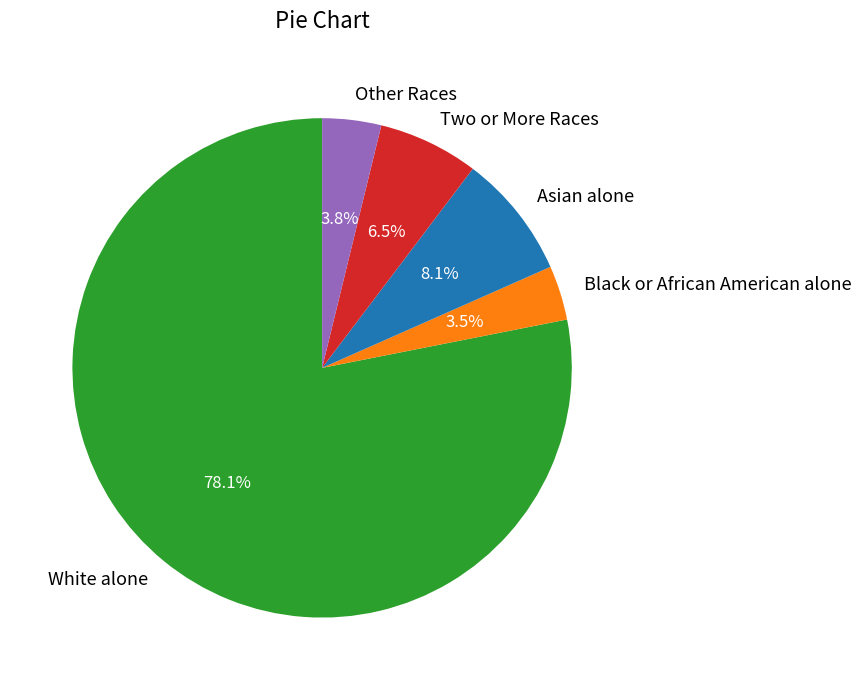

Which slice represents more than half of the pie?

White alone